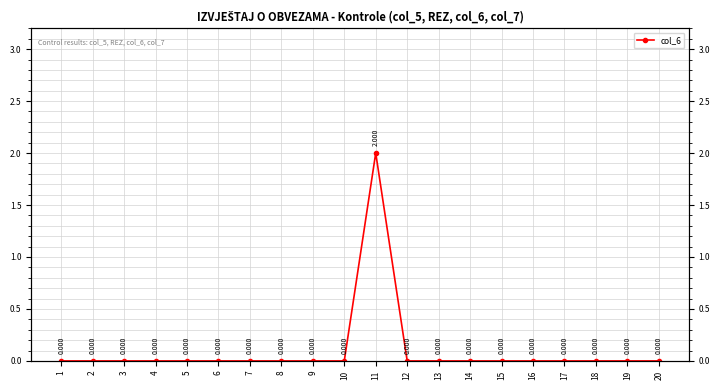

Where is the first local maximum?

11